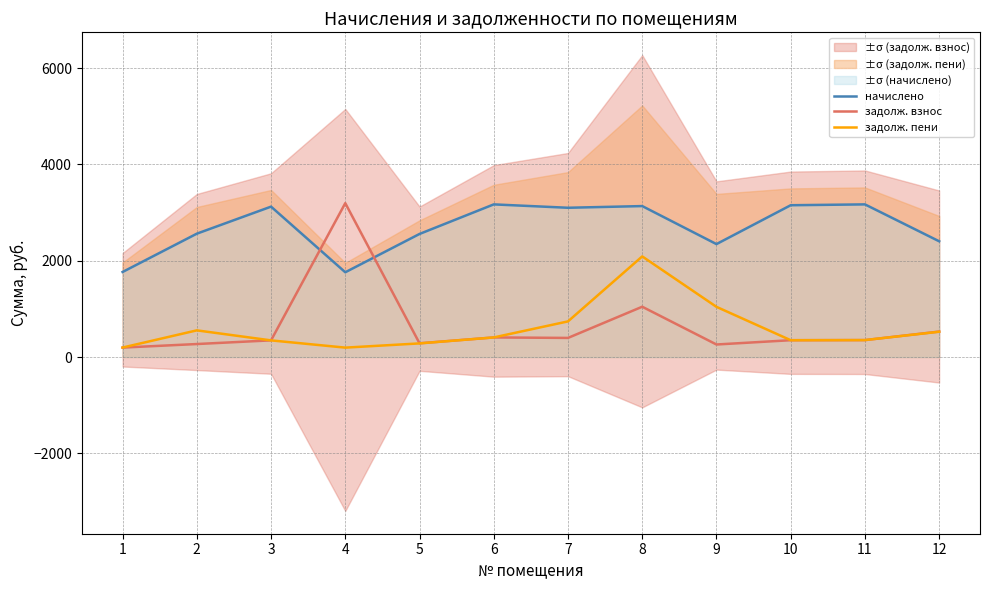

True or false: задолж. взнос has more than 2 points higher than both neighbors.

True